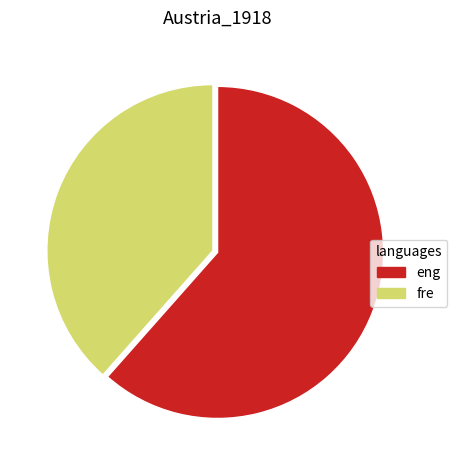

Is the sum of fre and eng greater than half?

Yes